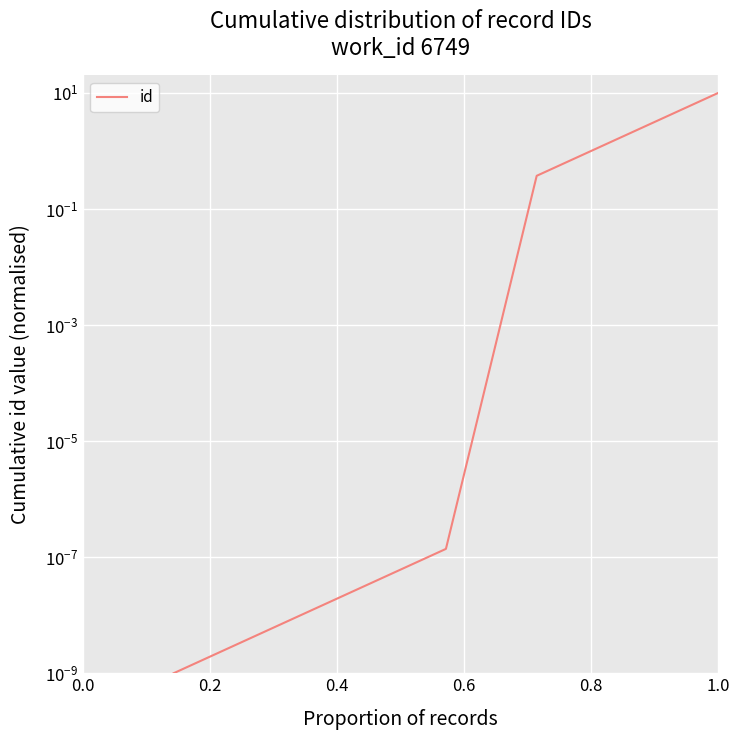

Reading left to right, what are all the values shown in this chart?

0.0	0.0	0.0	0.0	0.4	1.9	10.0